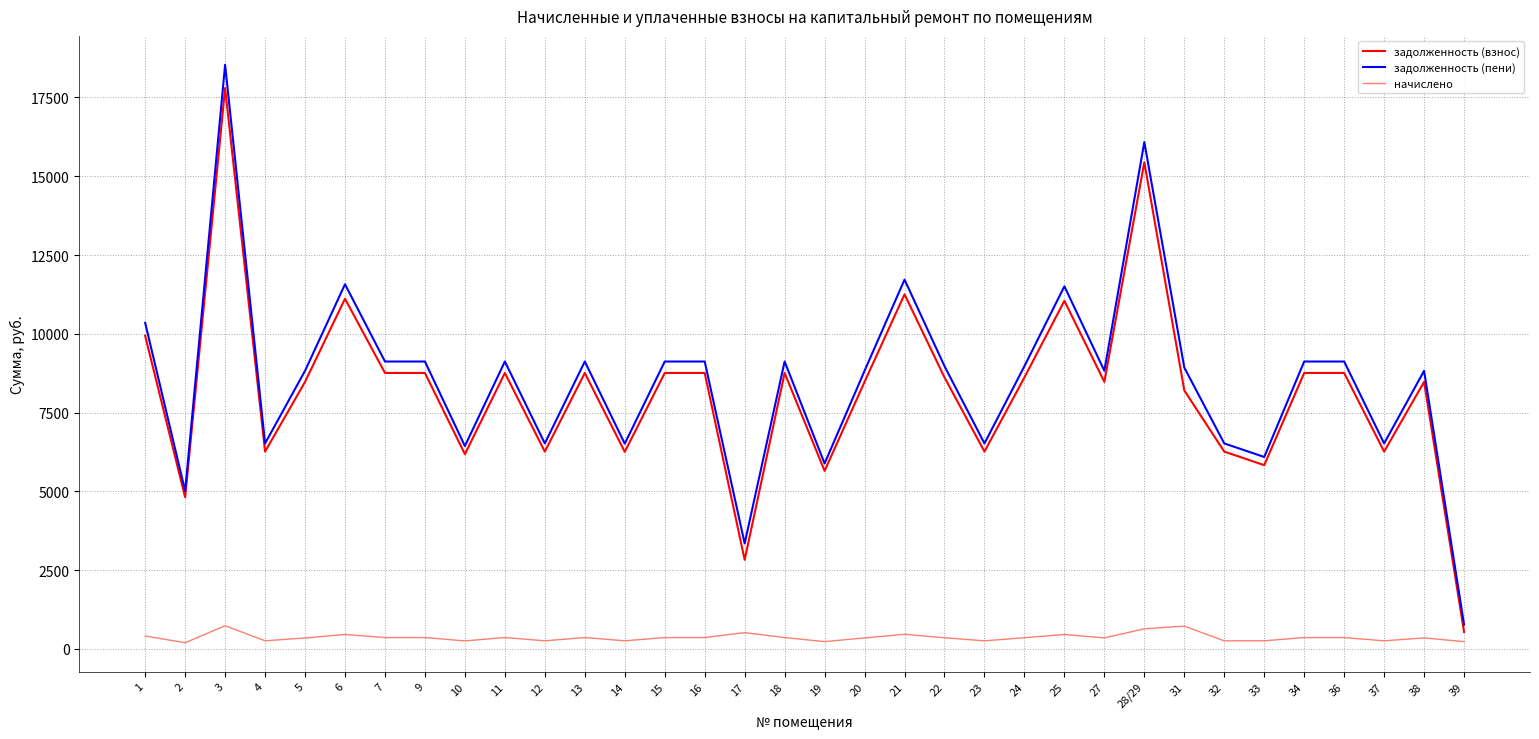

What is the spread (max minus min) of values at 12?

6262.7